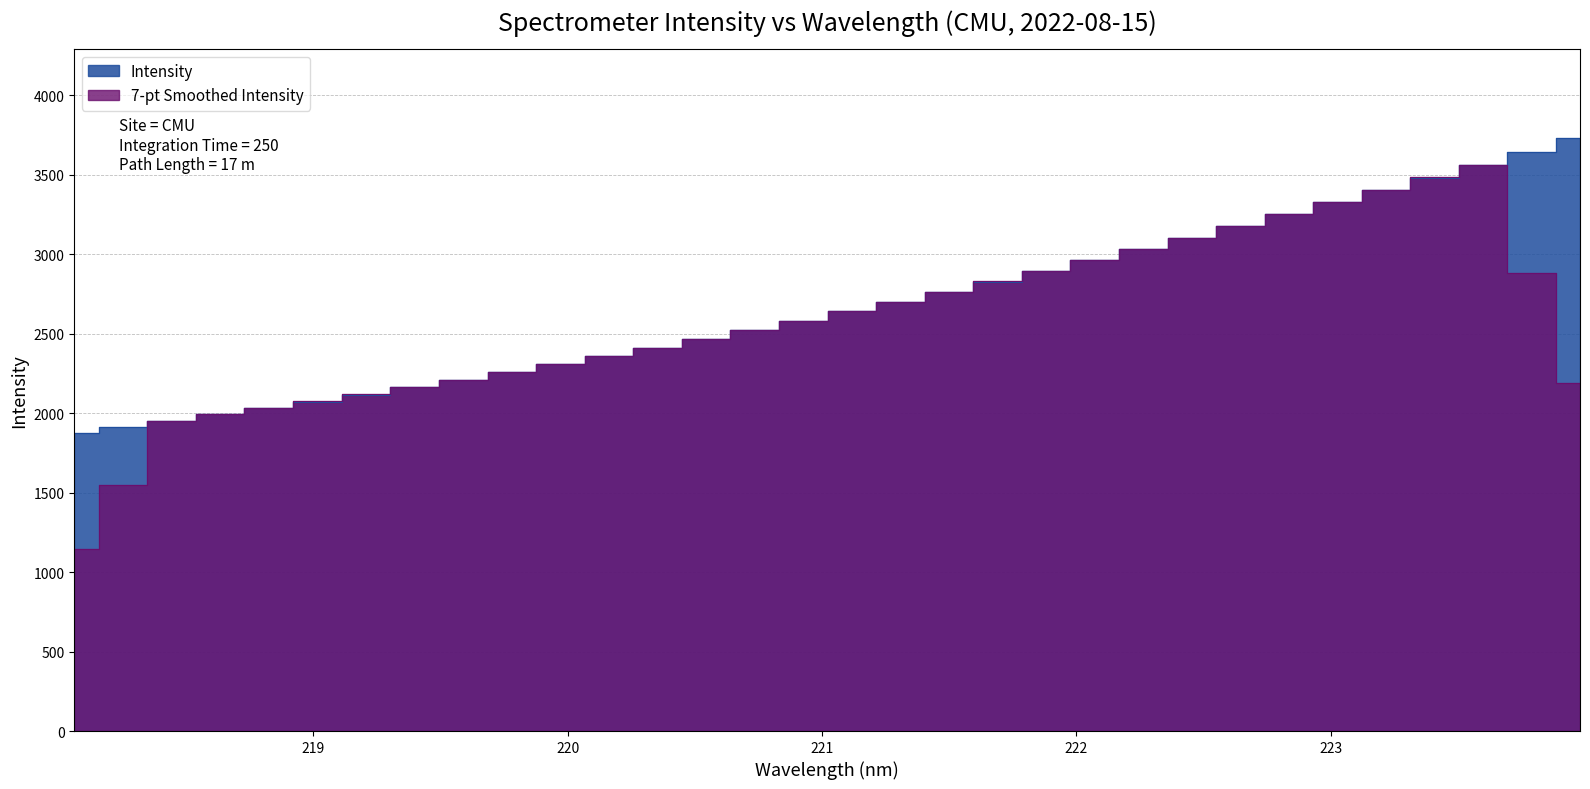

Approximately how many times larger is the value at 218.6332 compared to 218.0596?

1.1